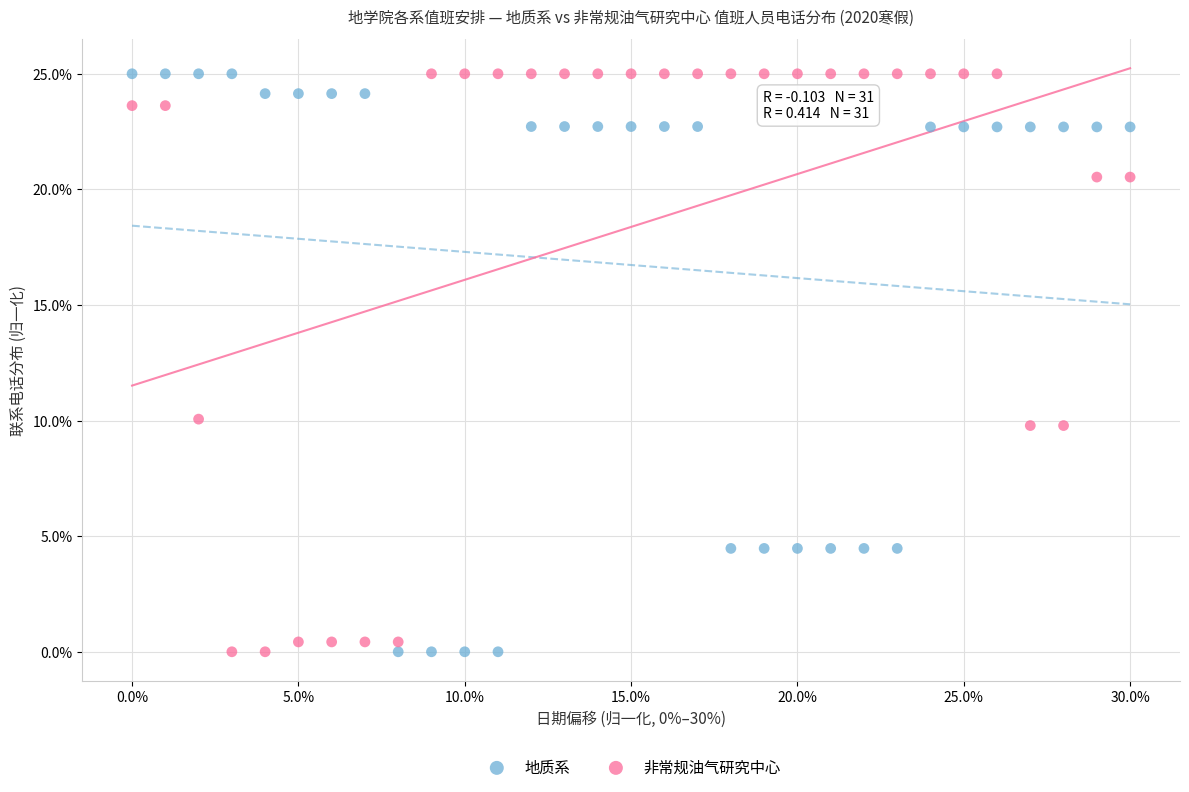

In the 非常规油气研究中心 series, what Y value is closest to 12?

10.1